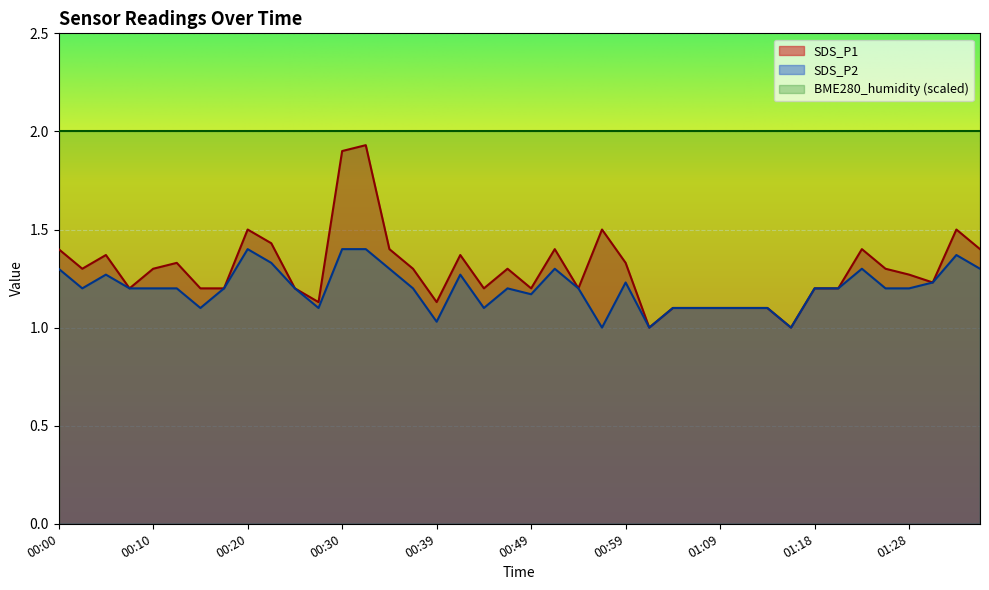

What value does the SDS_P1 series have at 00:32?

1.9